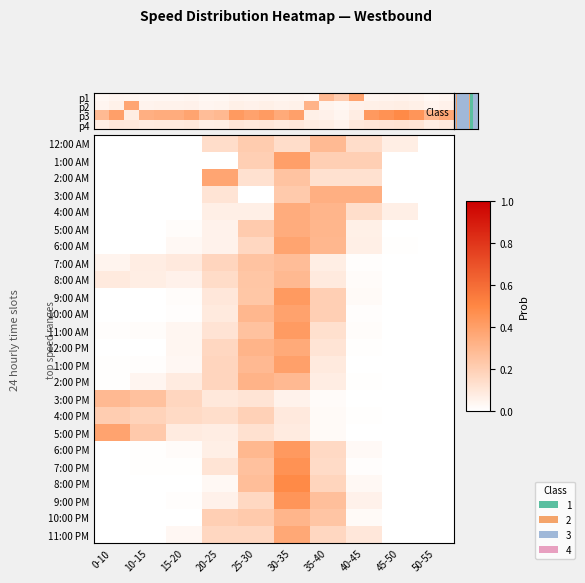

True or false: 4:00 PM has a value of 0.0 at 45-50.

True